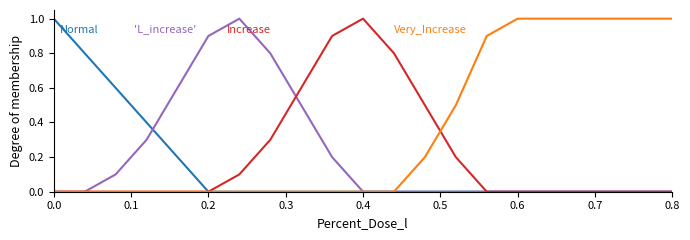

What is the maximum value shown in the chart?

1.0